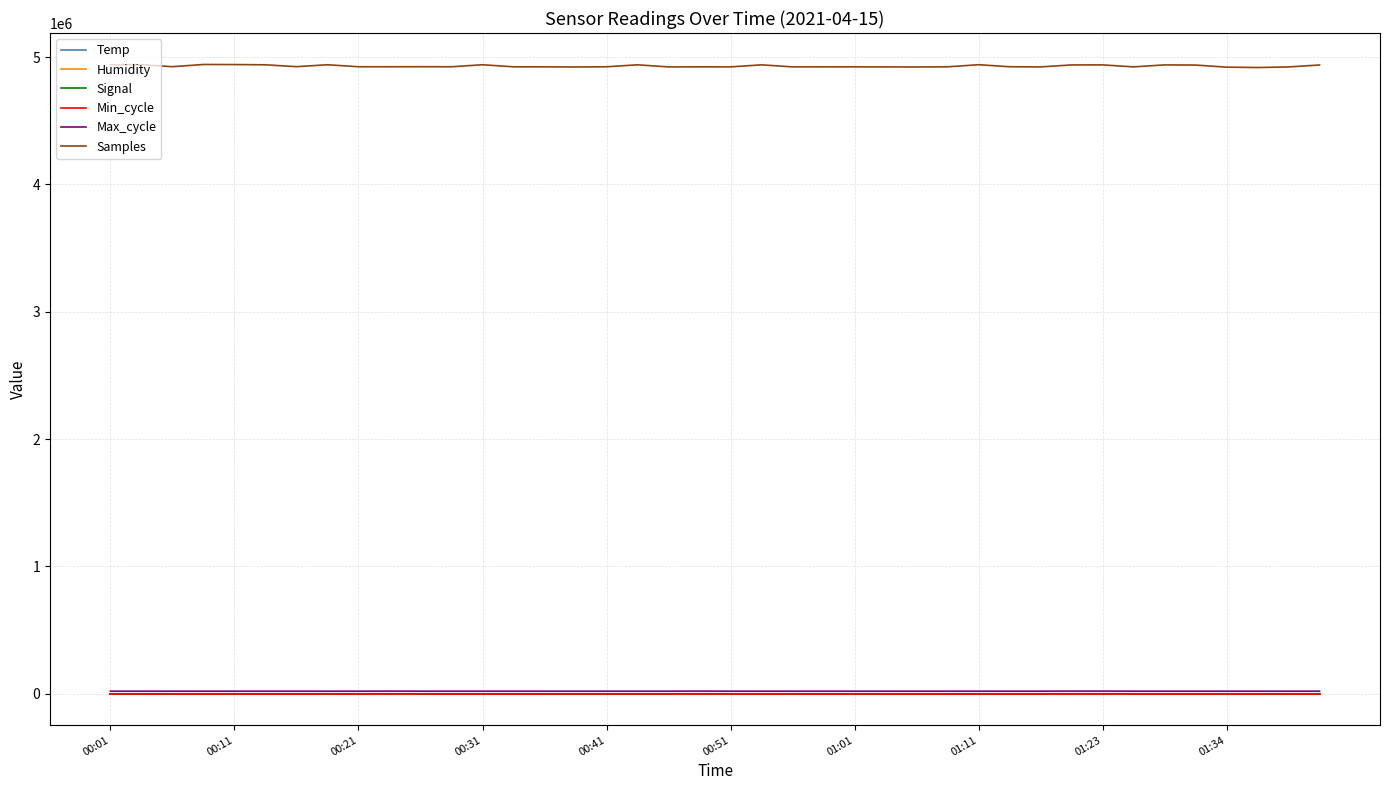

Which series has the largest total across all categories?

Samples